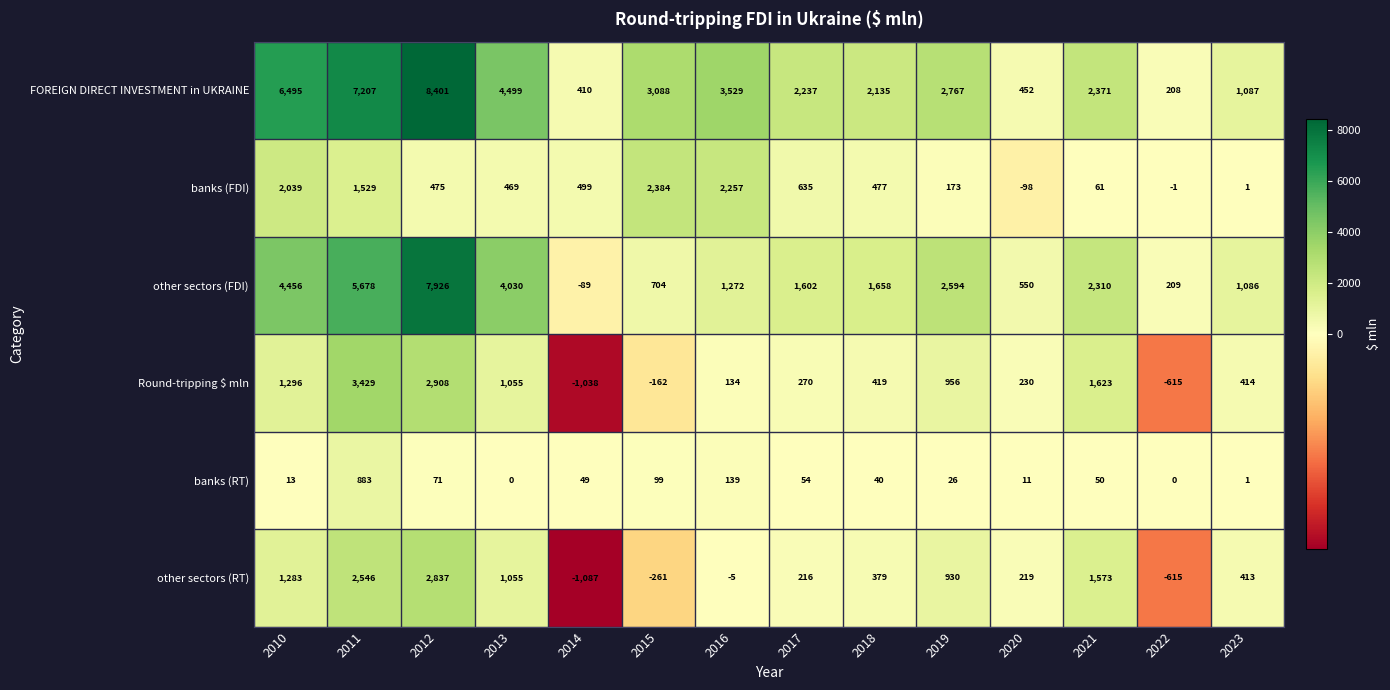

Count the number of data series in this chart.

6